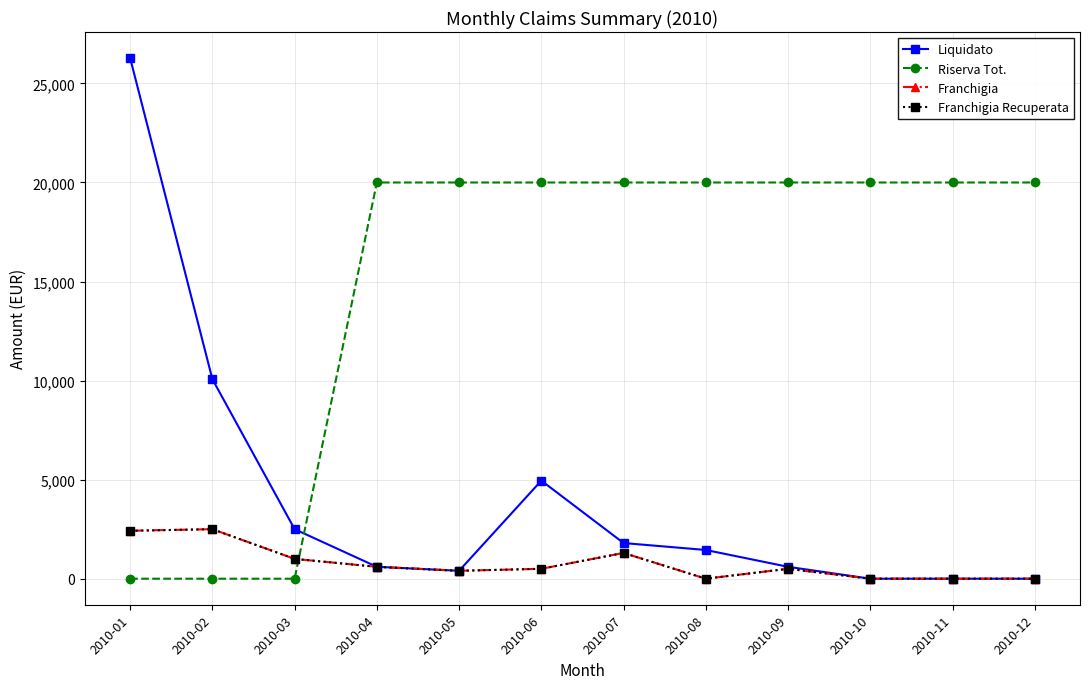

What is the total value across all series at 2010-08?

21450.0